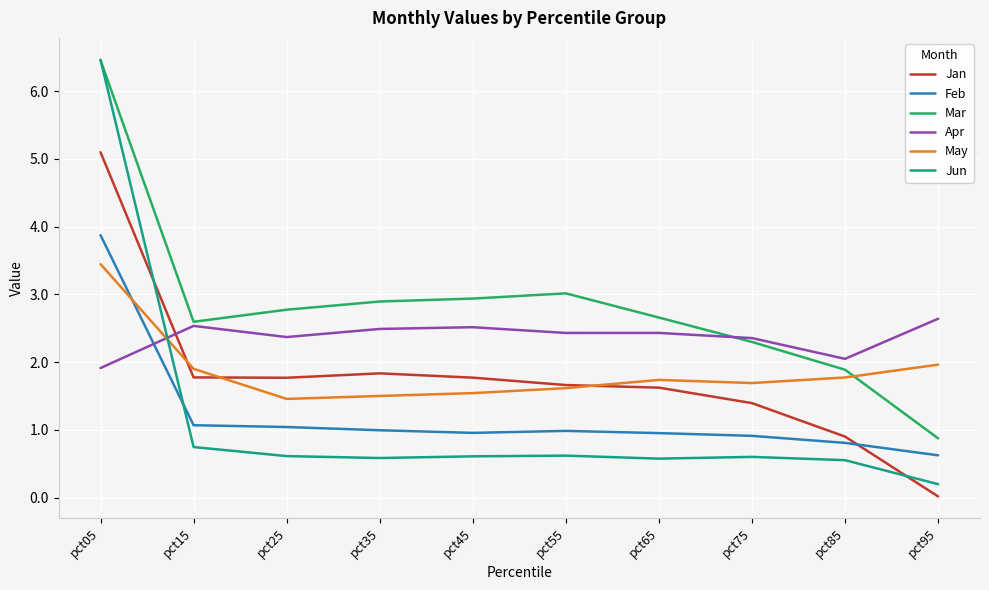

Is the value of Apr at pct65 greater than the value of Jun at pct85?

Yes